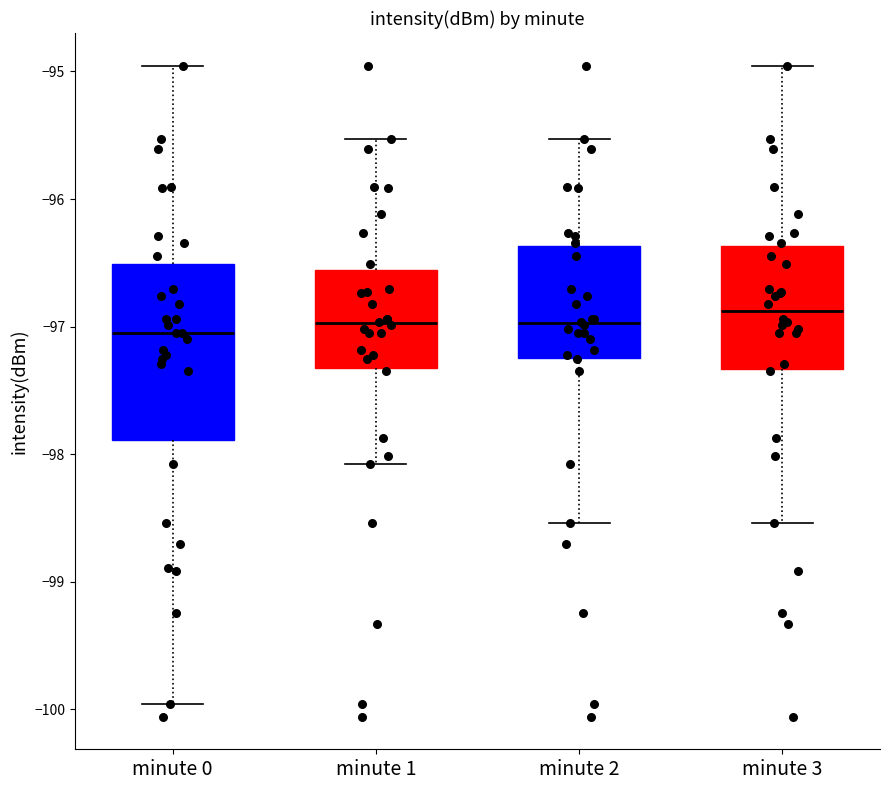

Where is the lower edge of the box for minute 2 on the y-axis? The values are not printed on the chart, so give them approximately, as read against the axis.

-97.2